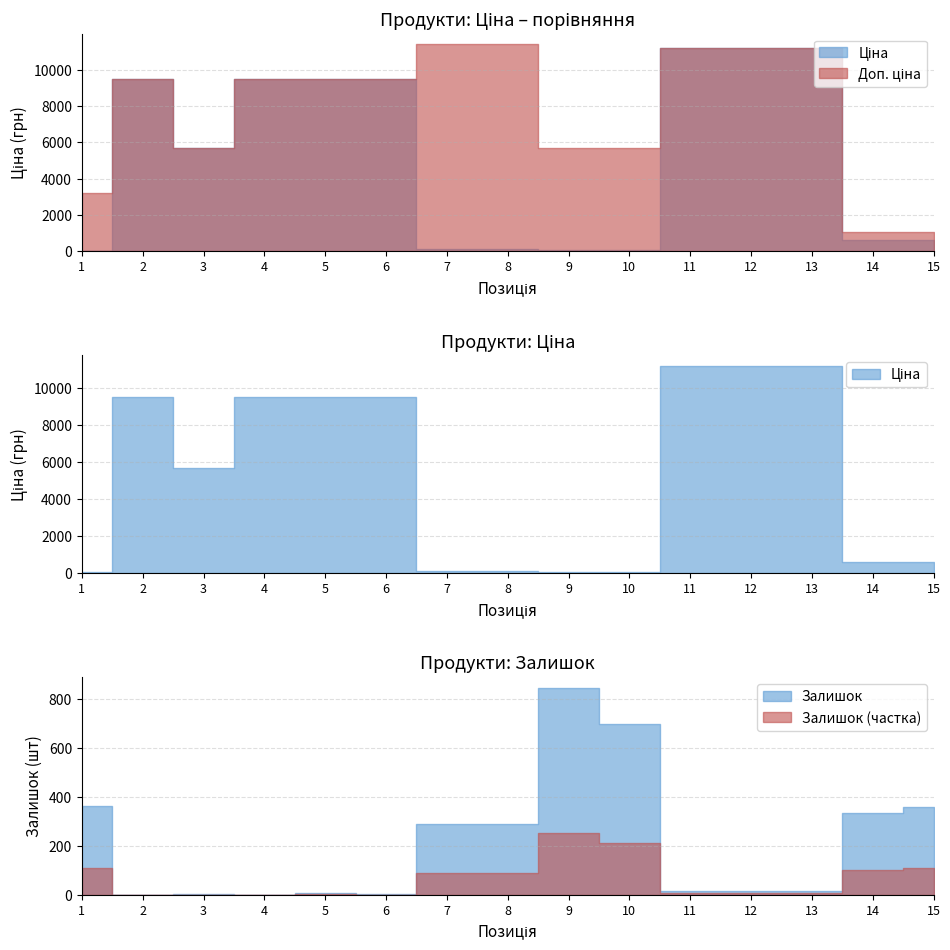

What is the difference between the Ціна values at 13 and 5?

1708.1